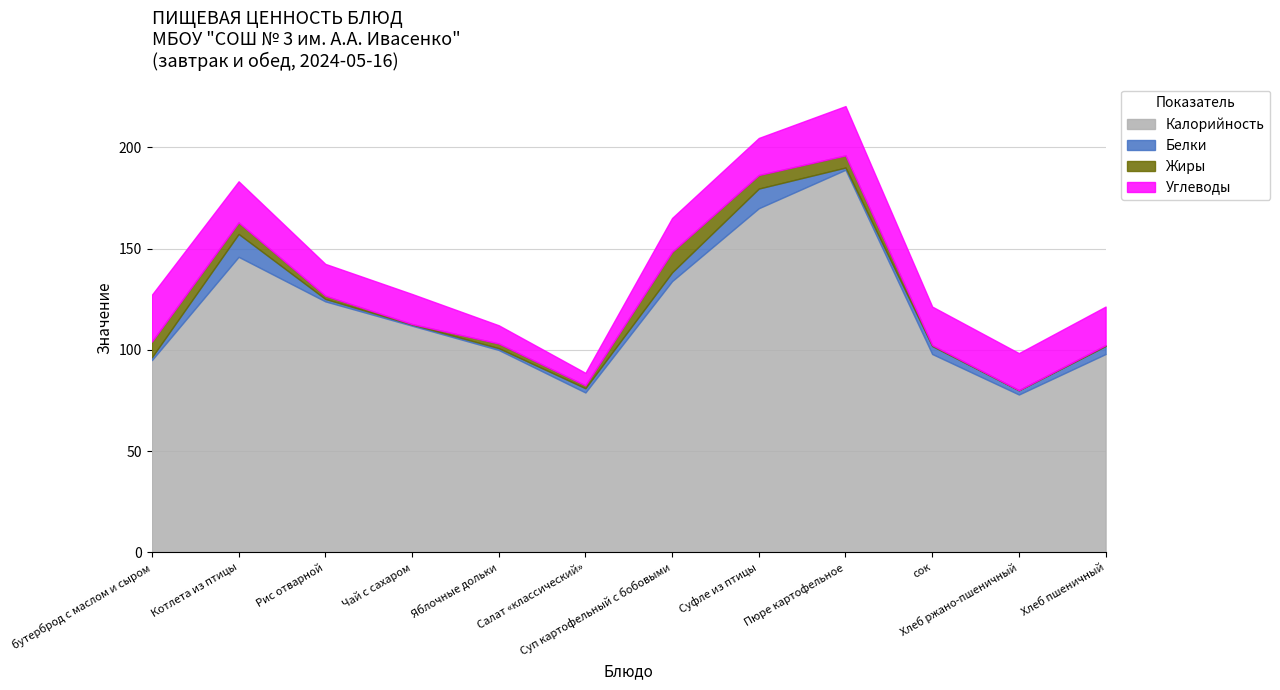

Is the value of Жиры at Суп картофельный с бобовыми greater than the value of Калорийность at сок?

No